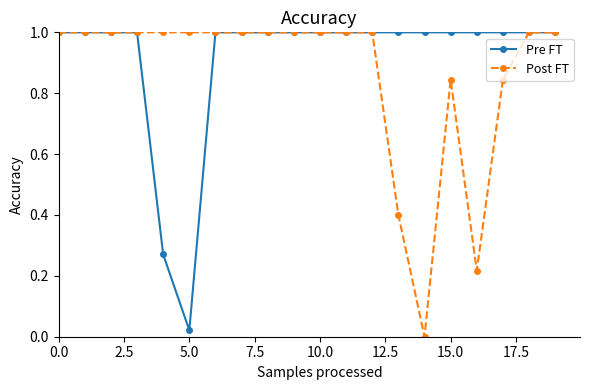

Which series has the largest total across all categories?

Pre FT